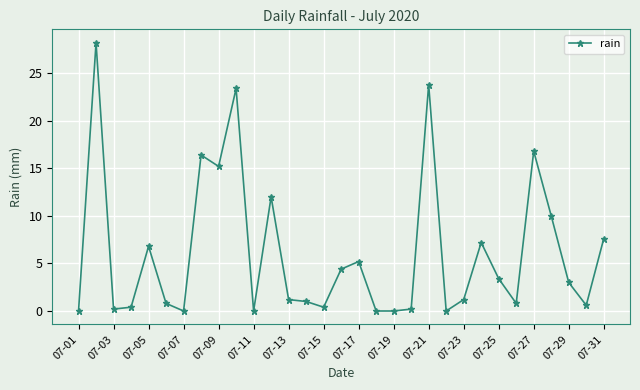

What is the average value?

6.1